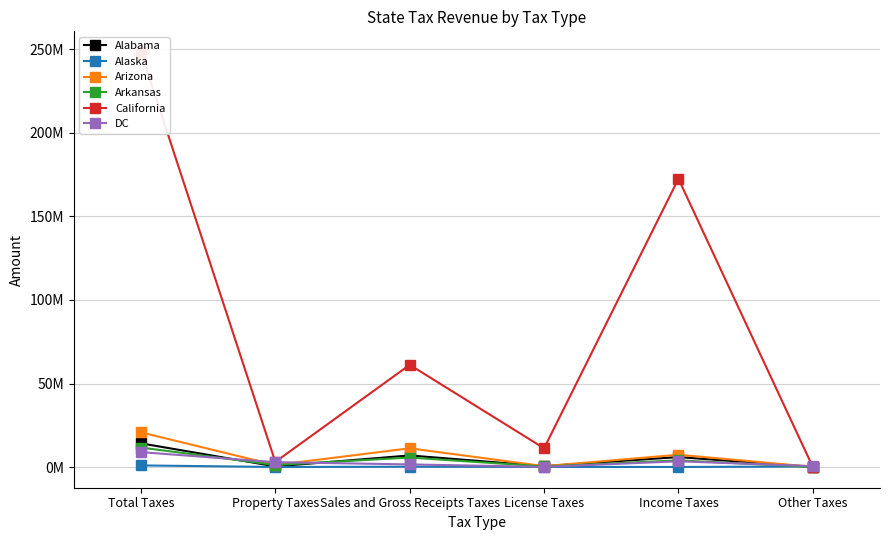

How many lines are shown in the chart?

6